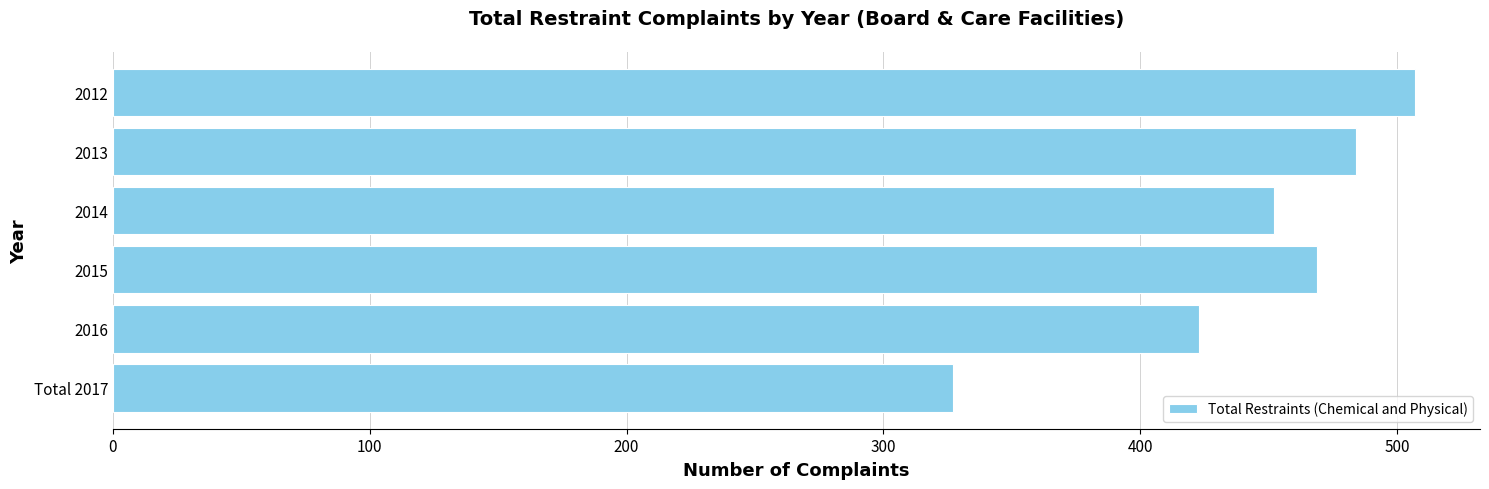

The value at 2016 is 97. True or false?

False